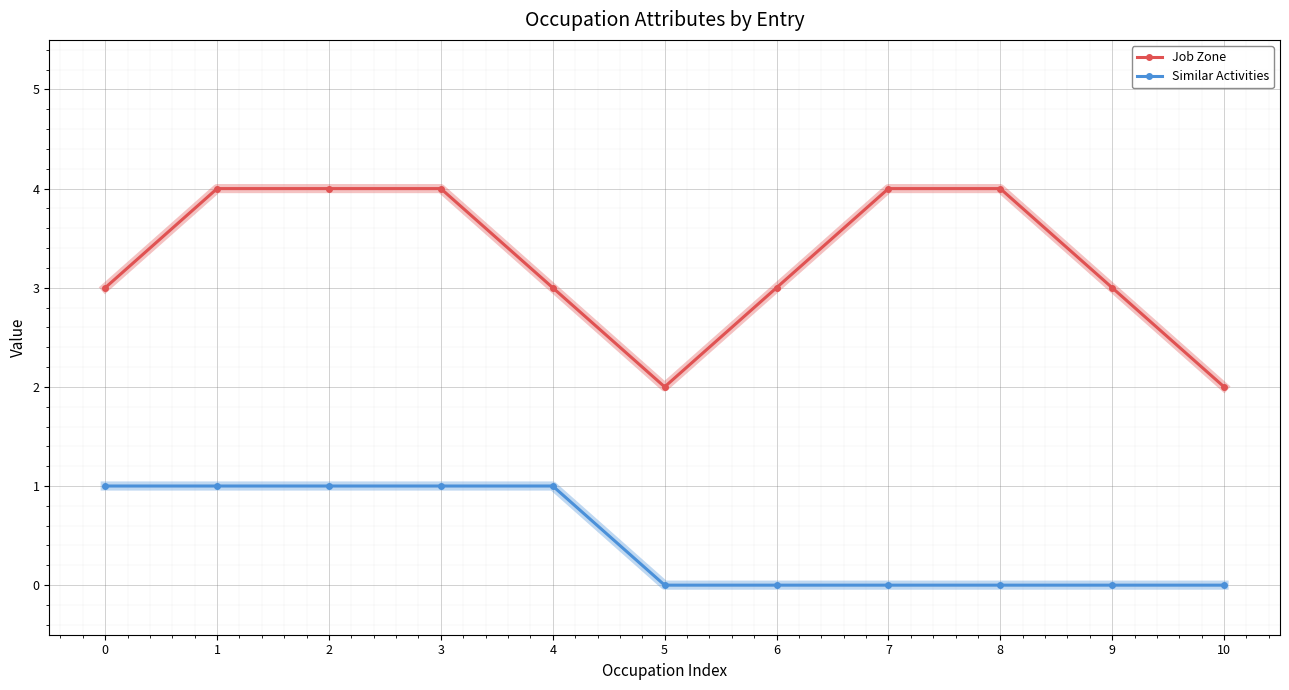

True or false: Job Zone and Similar Activities intersect in this chart.

False